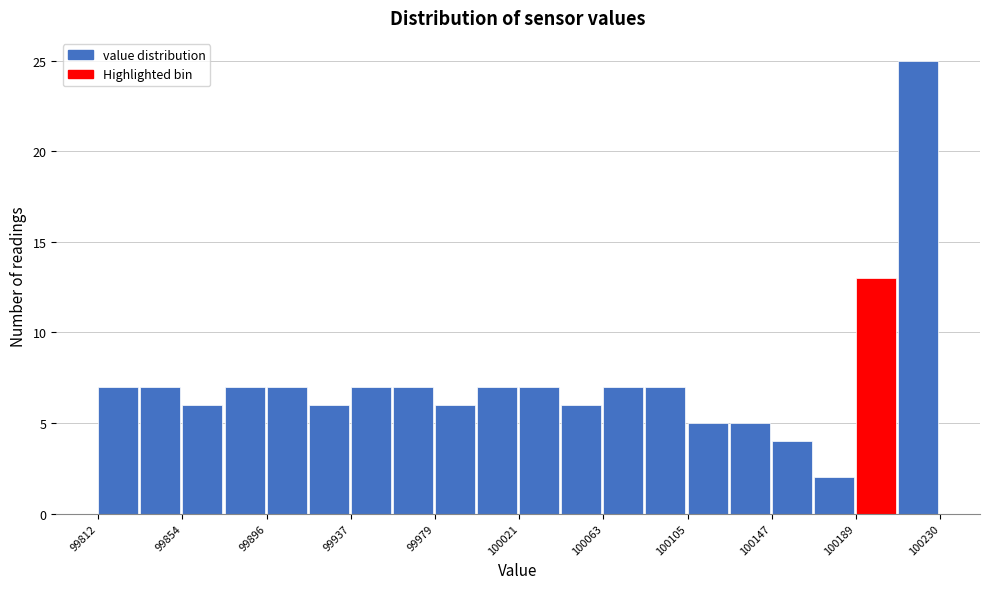

Reading left to right, transcribe this chart: for each bar, give the range it covers on the x-axis and its height. Neither the bar edges nor the heights are printed on the chart, so give them approximately, as read against the axes.

99810 to 99835: 7
99835 to 99855: 7
99855 to 99875: 6
99875 to 99895: 7
99895 to 99915: 7
99915 to 99935: 6
99935 to 99960: 7
99960 to 99980: 7
99980 to 100000: 6
100000 to 100020: 7
100020 to 100040: 7
100040 to 100065: 6
100065 to 100085: 7
100085 to 100105: 7
100105 to 100125: 5
100125 to 100145: 5
100145 to 100170: 4
100170 to 100190: 2
100190 to 100210: 13
100210 to 100230: 25